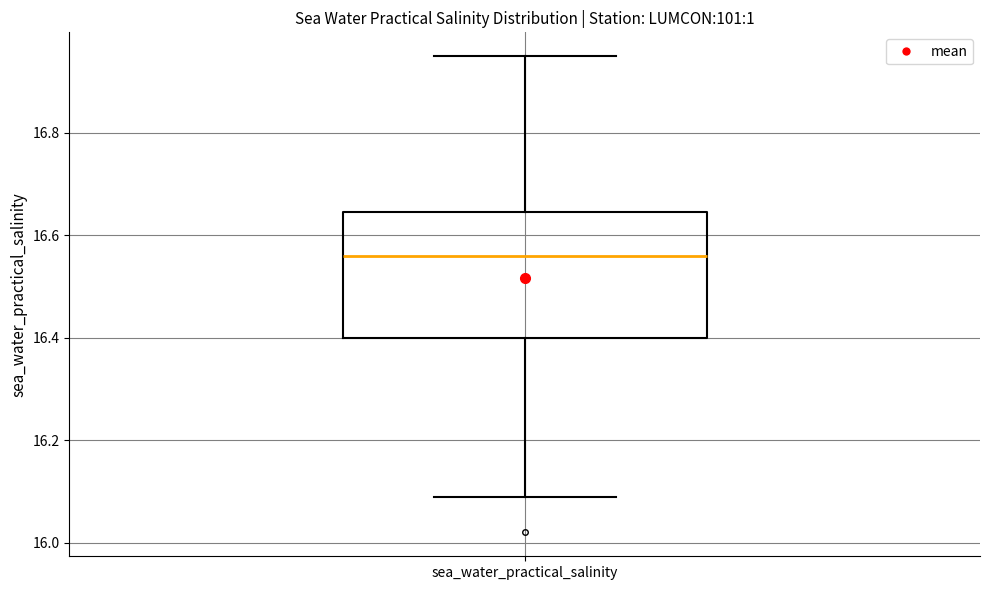

Read this box plot against the y-axis: the position of the median line, the range covered by the box, and the ends of both whiskers. The values are not printed on the chart, so give them approximately, as read against the axis.

median 16.56, box 16.40 to 16.64, whiskers 16.10 to 16.96